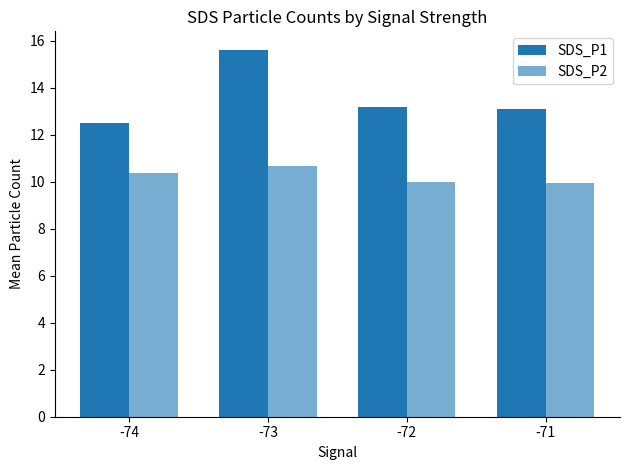

At which label is SDS_P1 closest to 14?

-72